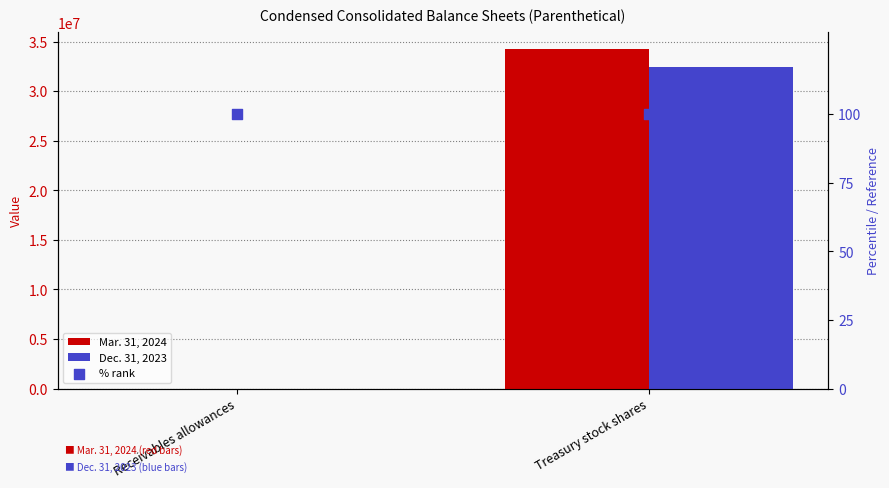

What is the total value across all series at Treasury stock shares?

66714490